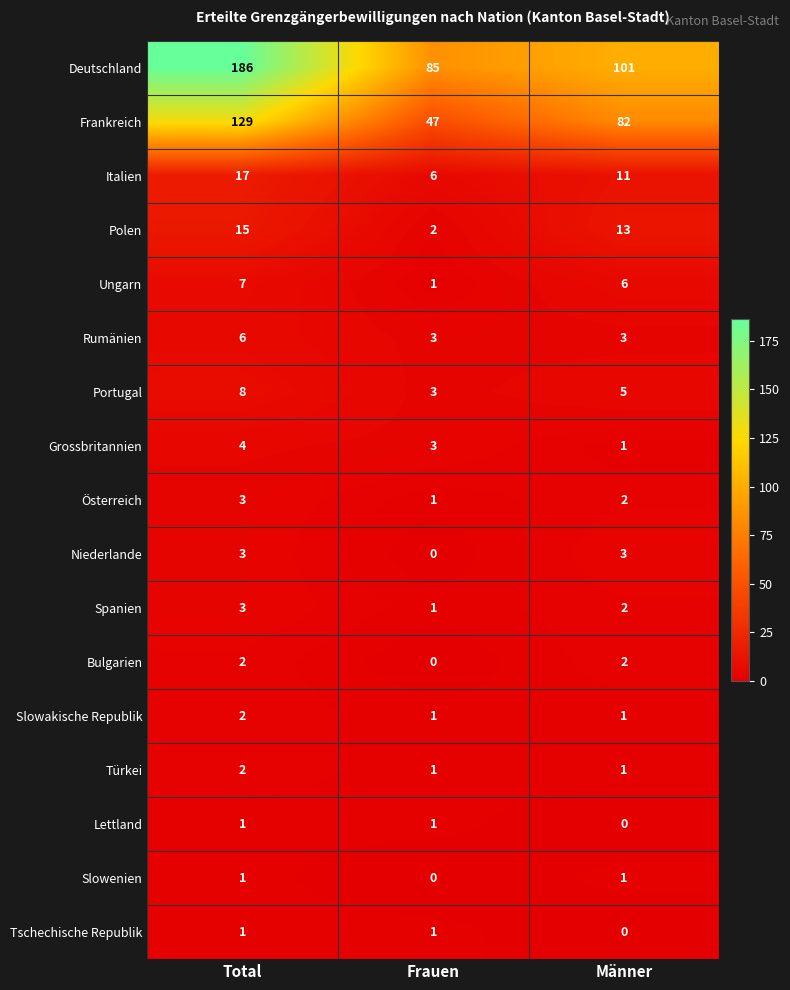

Which category has the highest value across all series?

Total